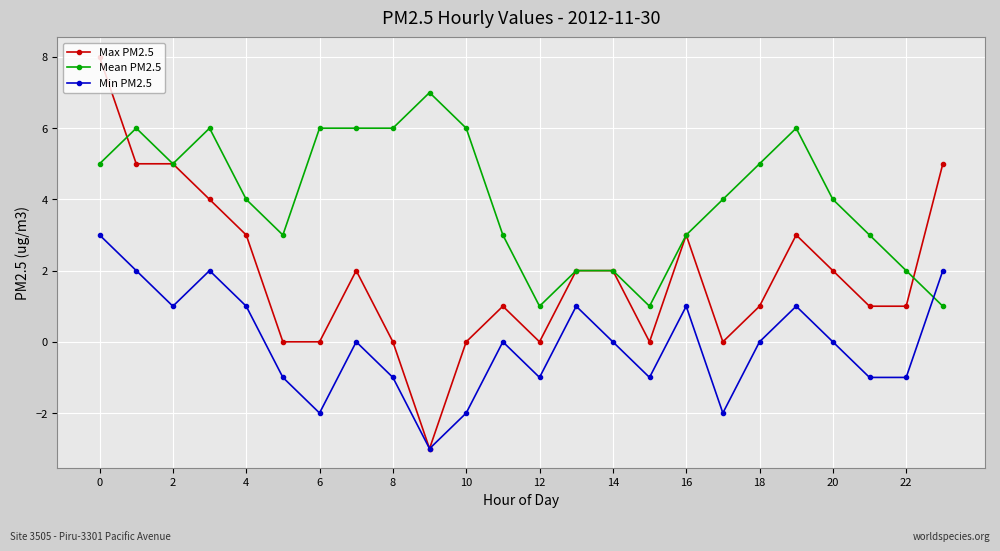

True or false: Min PM2.5 has more than 0 points higher than both neighbors.

True